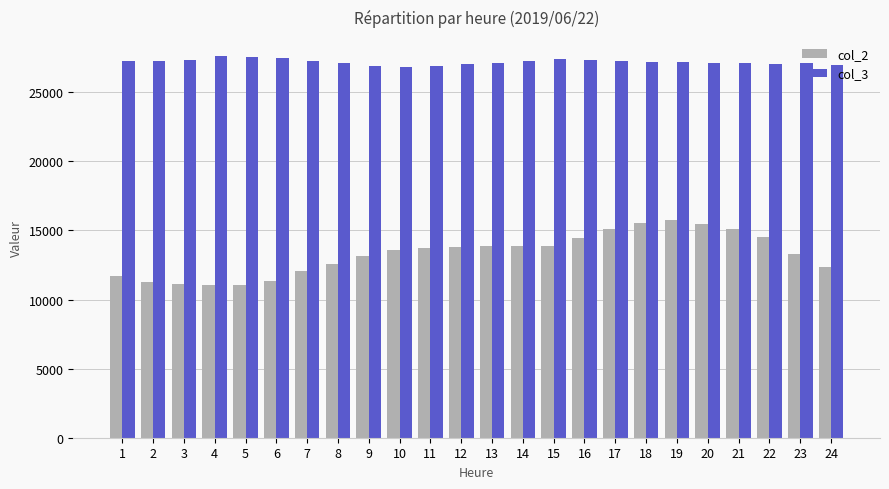

How many data points in col_2 are less than 13735?

12